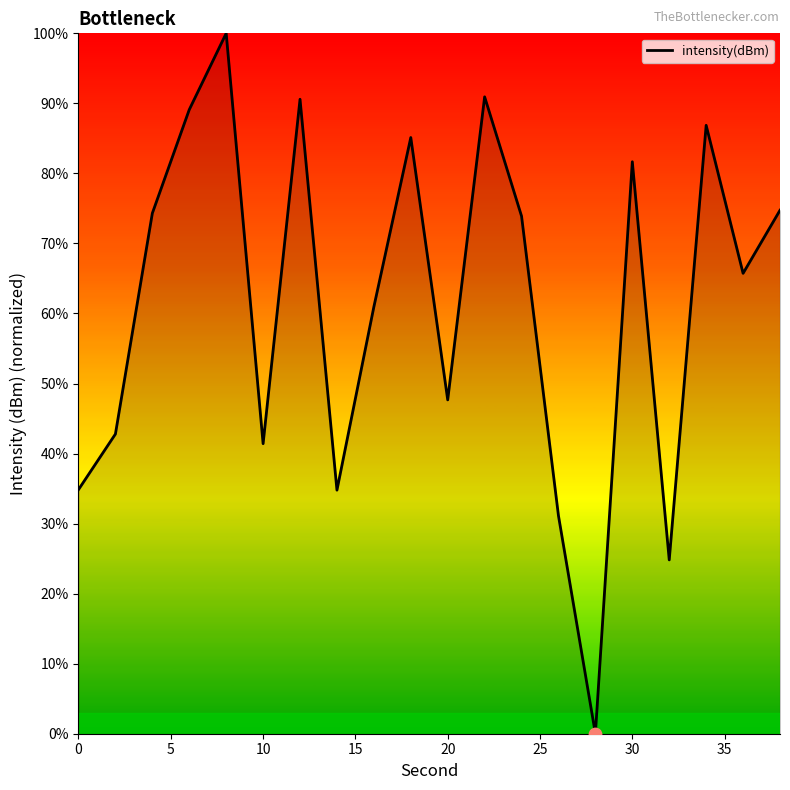

What is the greatest value displayed?

100.0